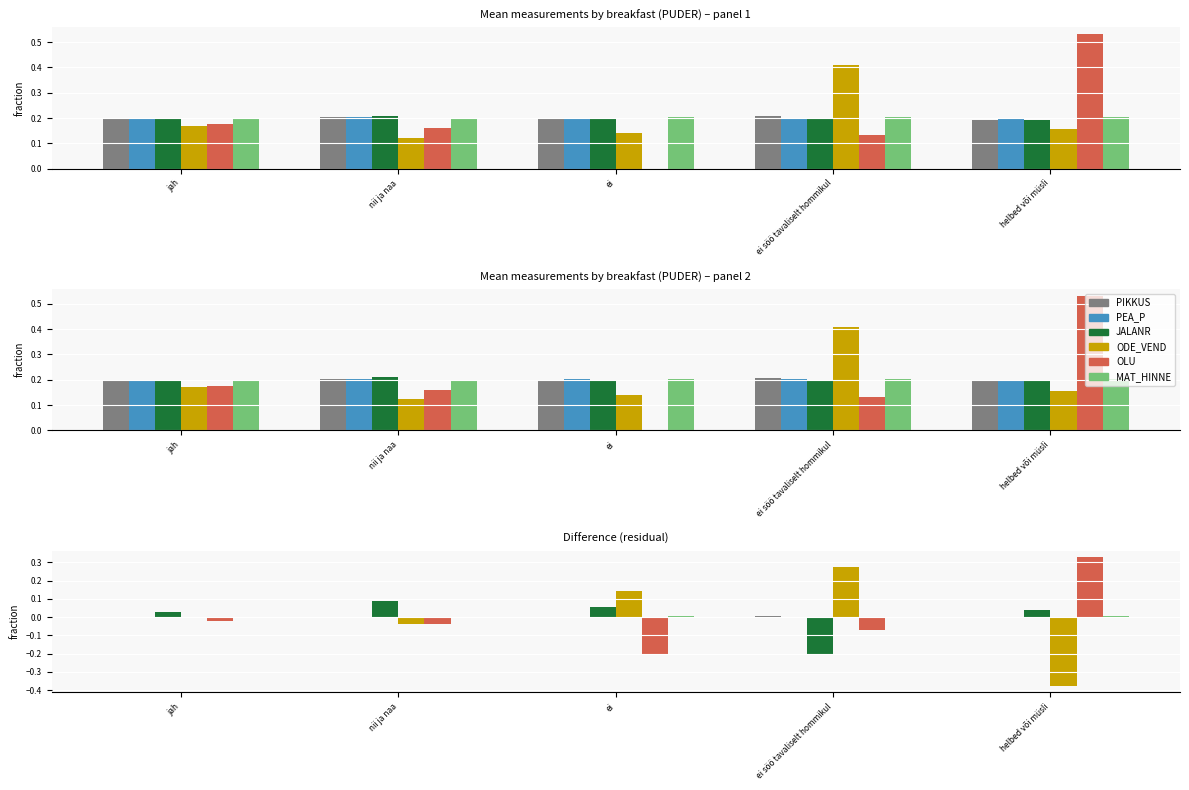

What is the value of the ODE_VEND bar at the 3rd from the left?

0.1